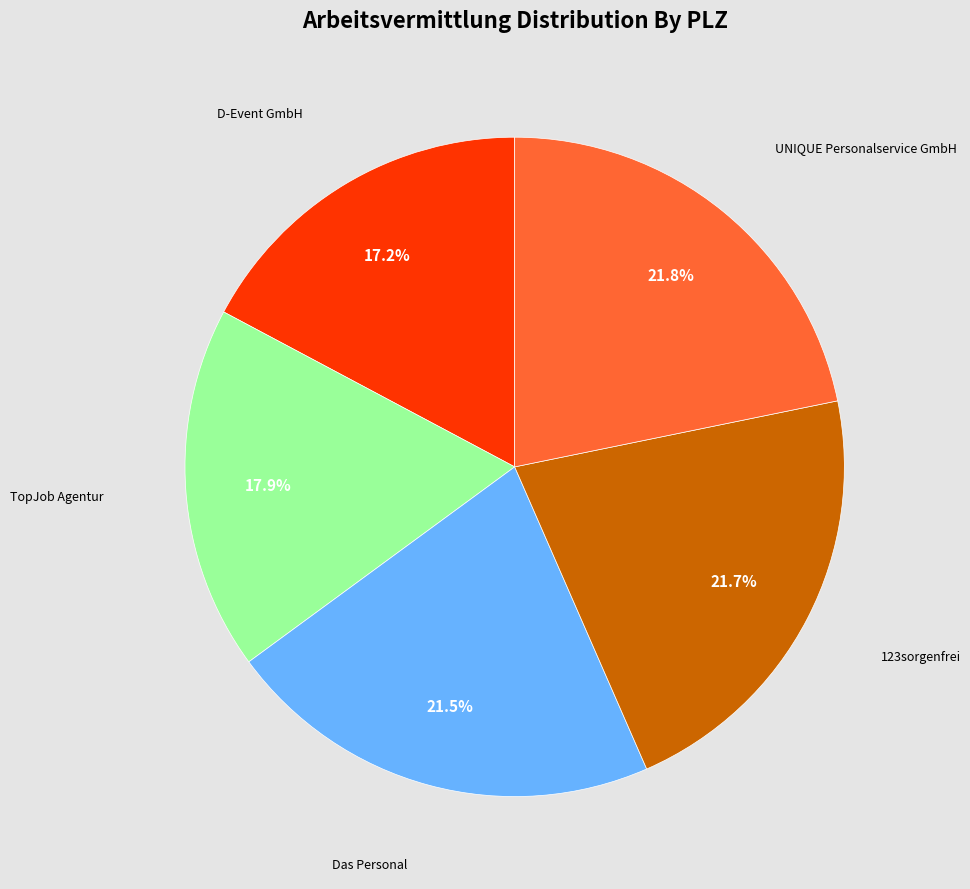

What percentage is NOT represented by D-Event GmbH?

82.8%